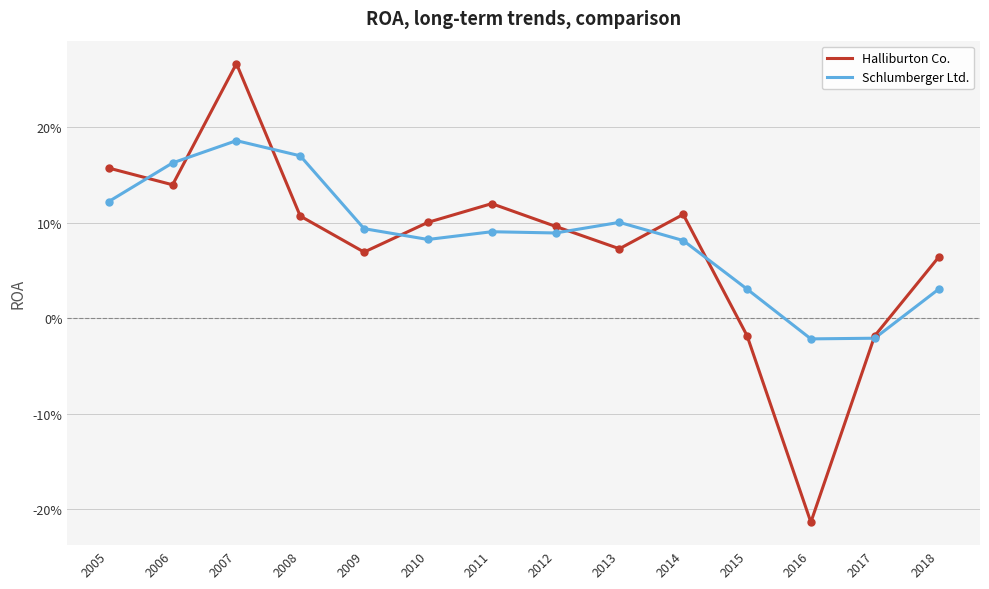

Which series has the largest total across all categories?

Schlumberger Ltd.